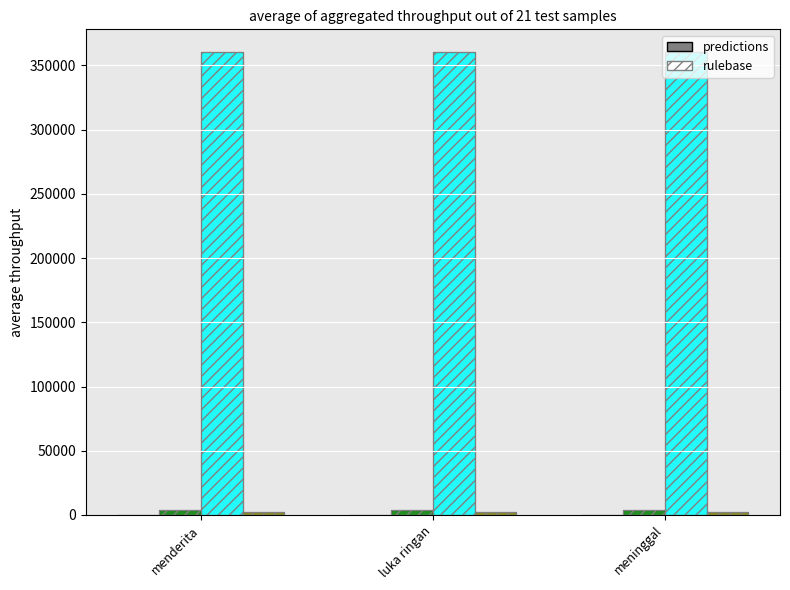

What position from the right is luka ringan?

2